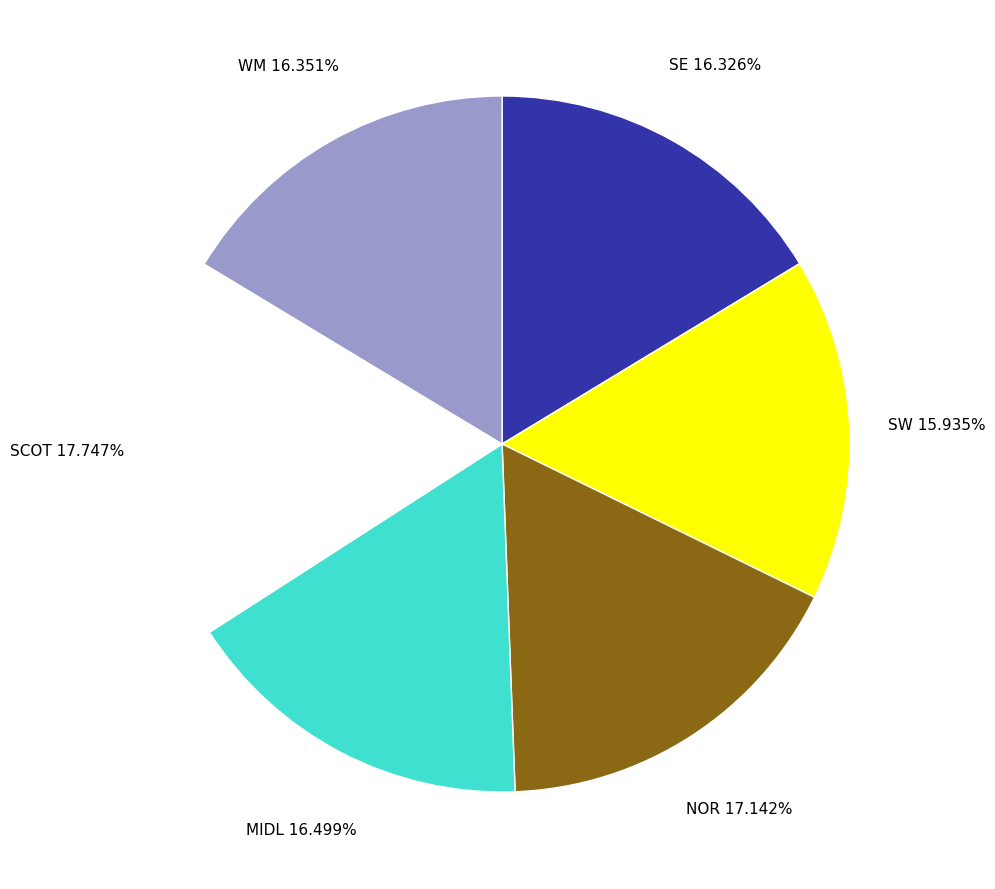

To the nearest percent, what percentage of the pie is SCOT?

18%